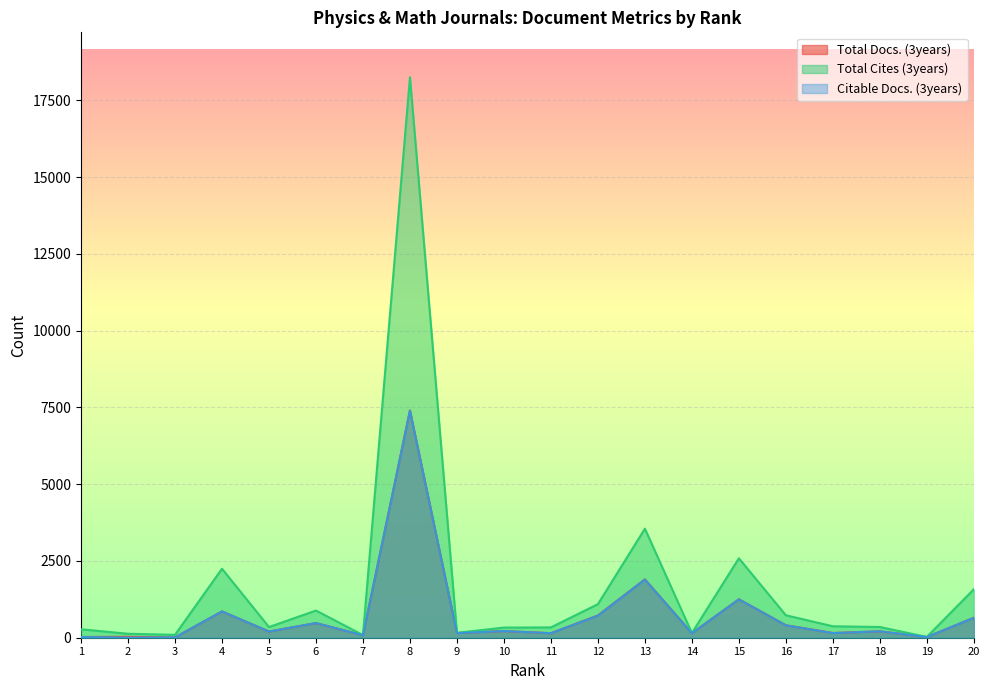

What is the total value across all series at 13?

7345